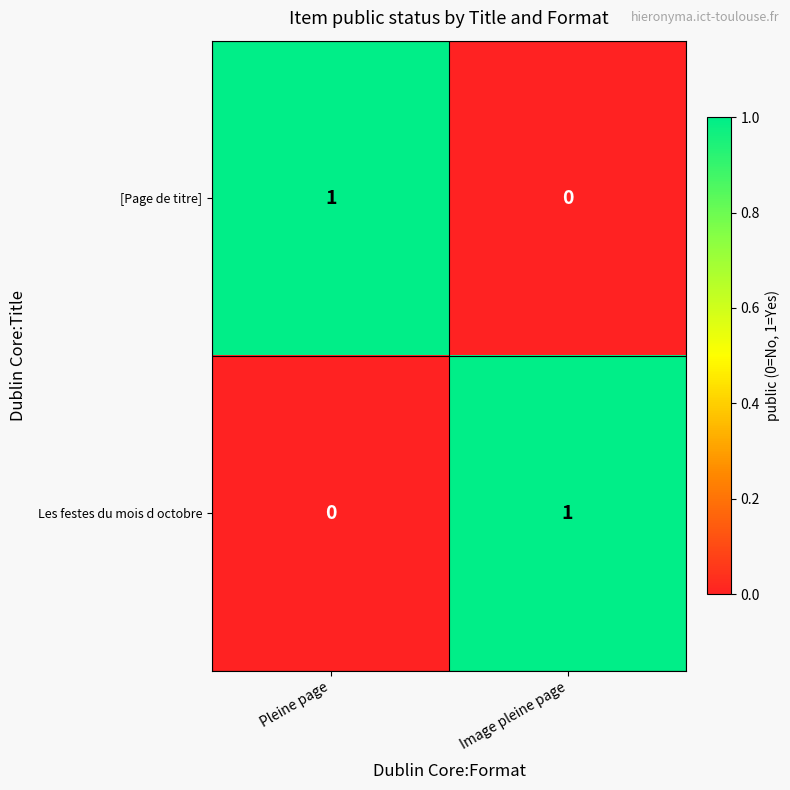

Rank the series at Image pleine page from lowest to highest value.

[Page de titre], Les festes du mois d octobre